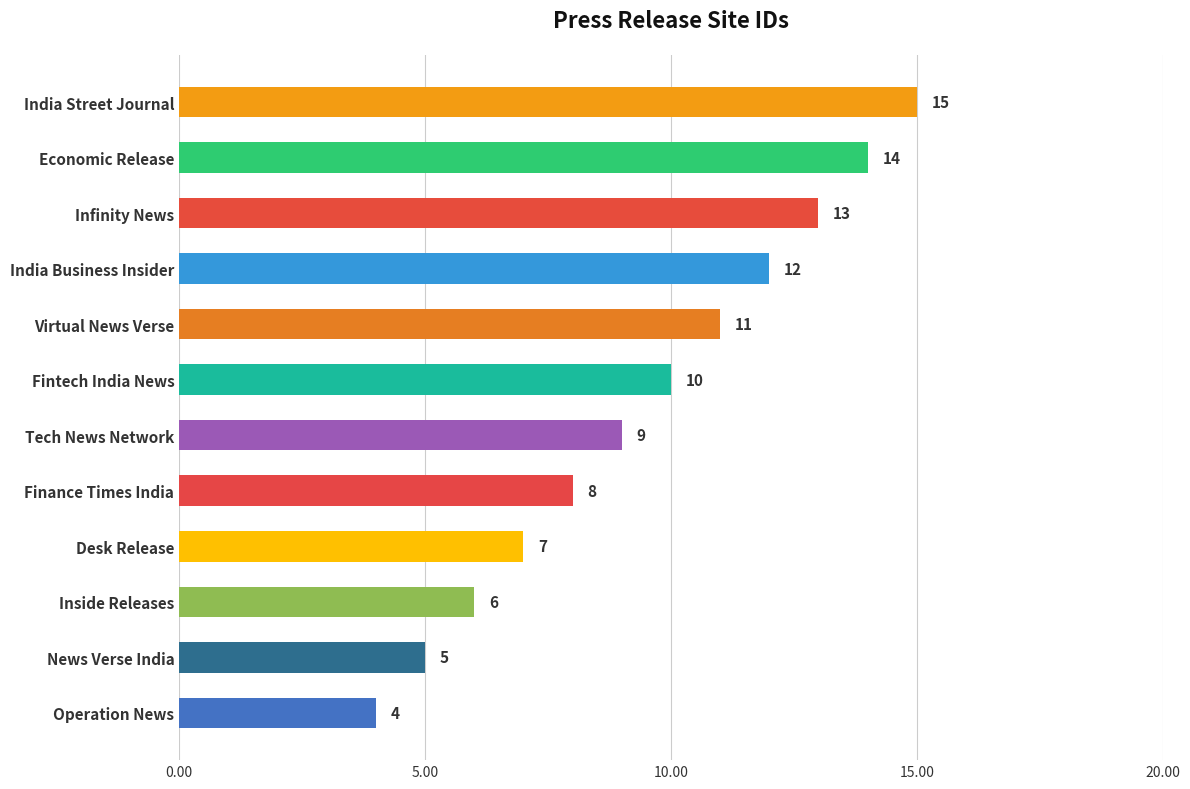

How many data points are less than 10?

6